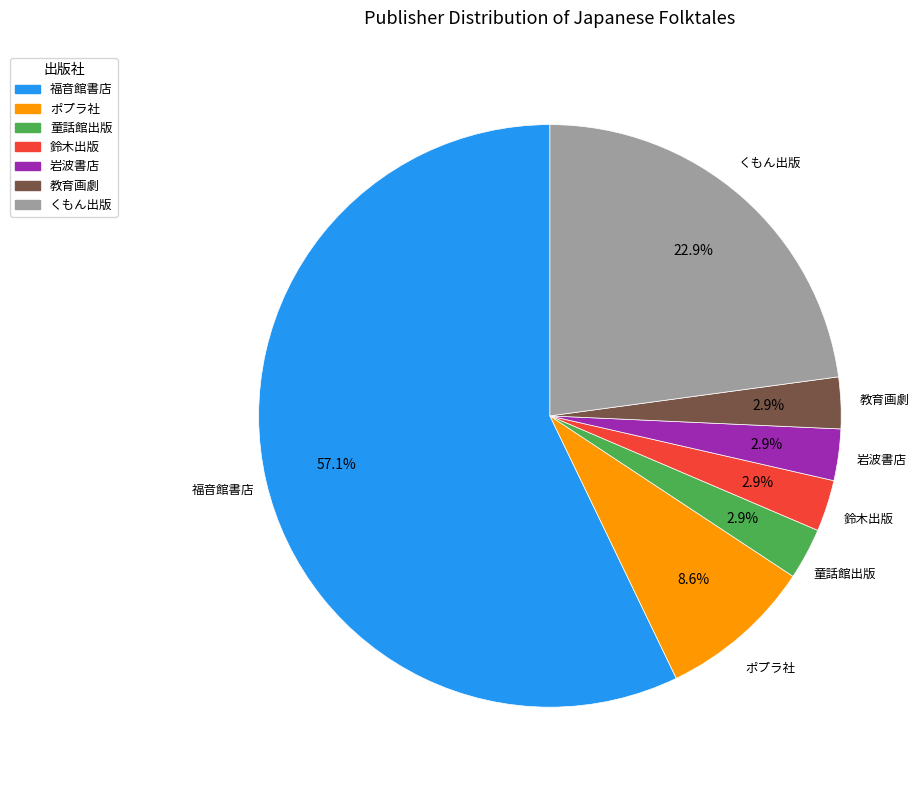

True or false: 童話館出版 accounts for 17% of the total.

False